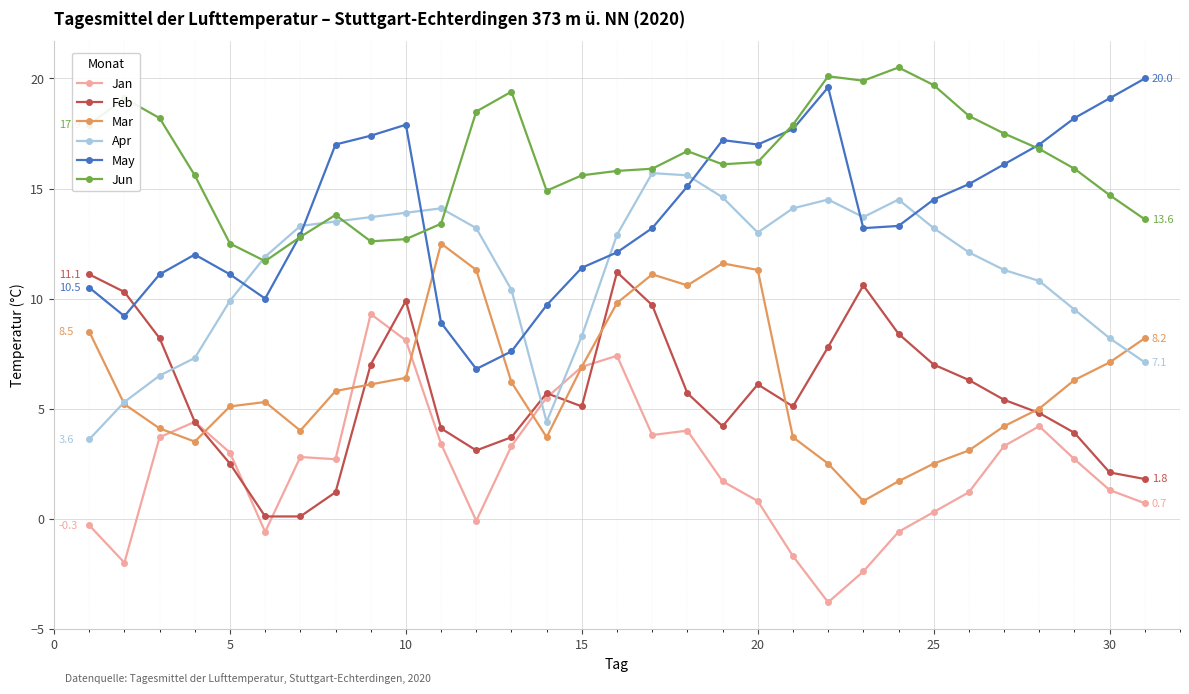

What is the value of the Jan point at the 3rd from the left?

3.7